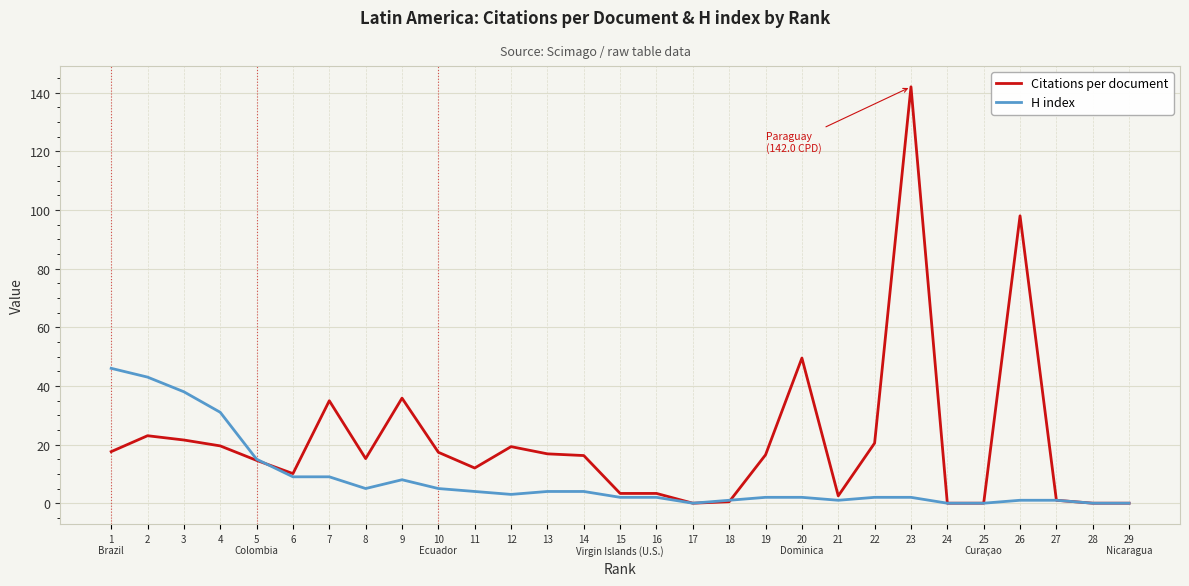

Which series has the largest range (max minus min)?

Citations per document